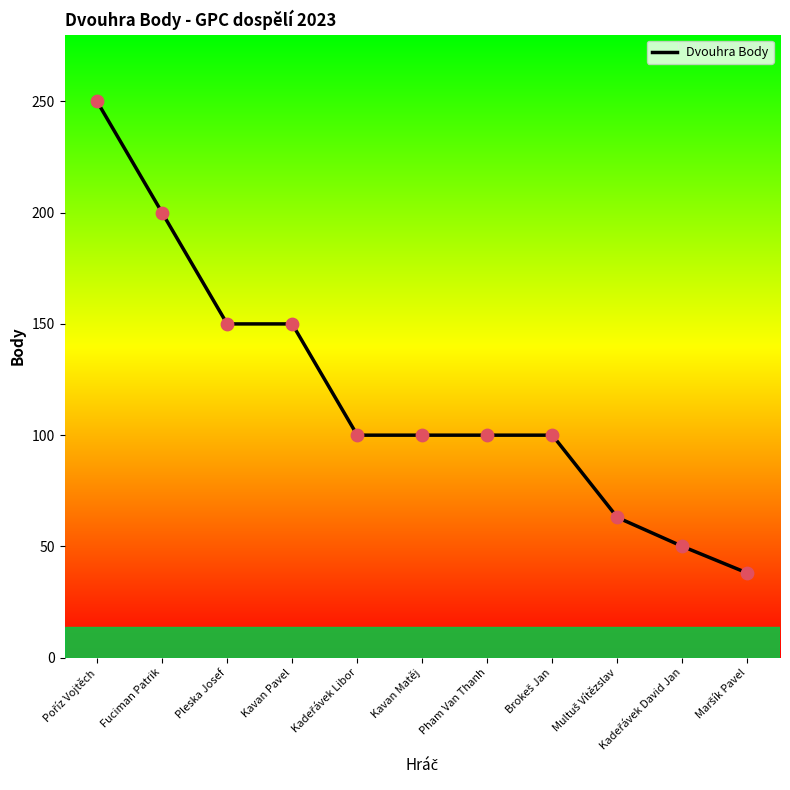

What is the change in value from Fuciman Patrik to Kavan Matěj?

-100